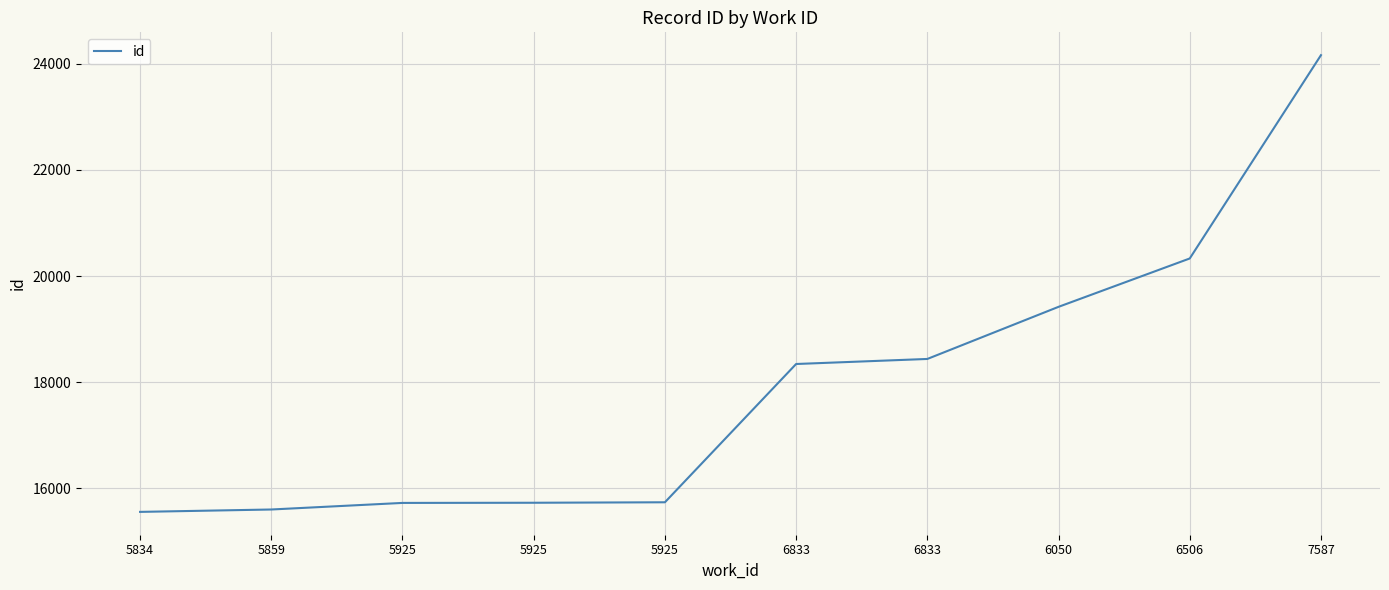

What is the label of the 4th point from the left?

5925